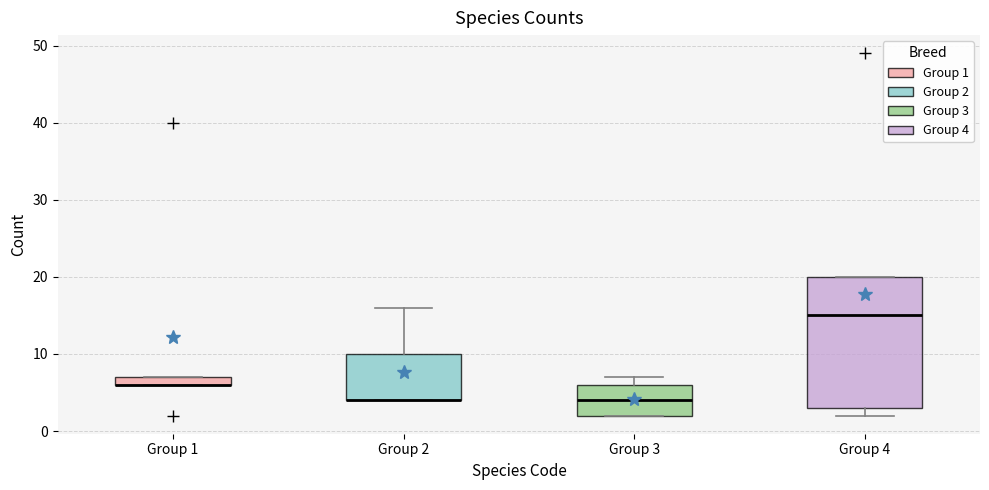

Comparing the boxes themselves (not the whiskers), which one is the tallest?

Group 4